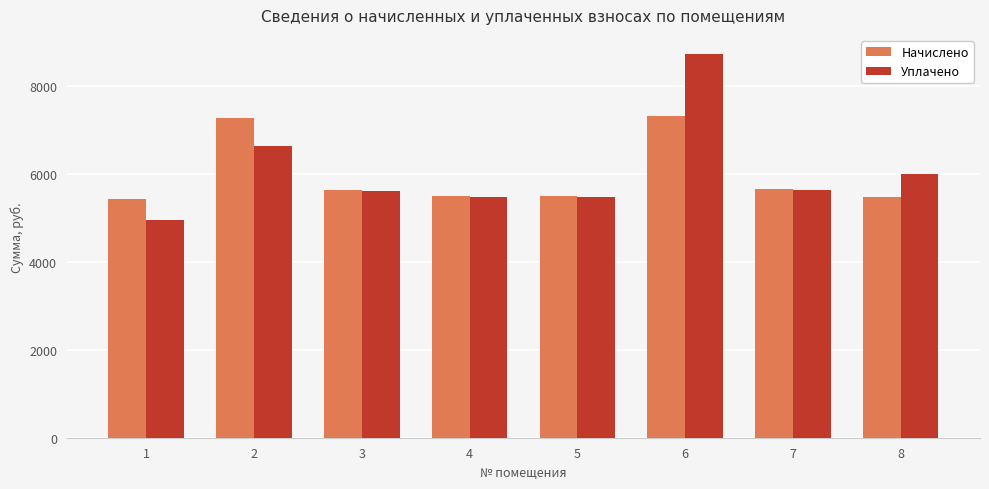

Which series has the largest total across all categories?

Уплачено